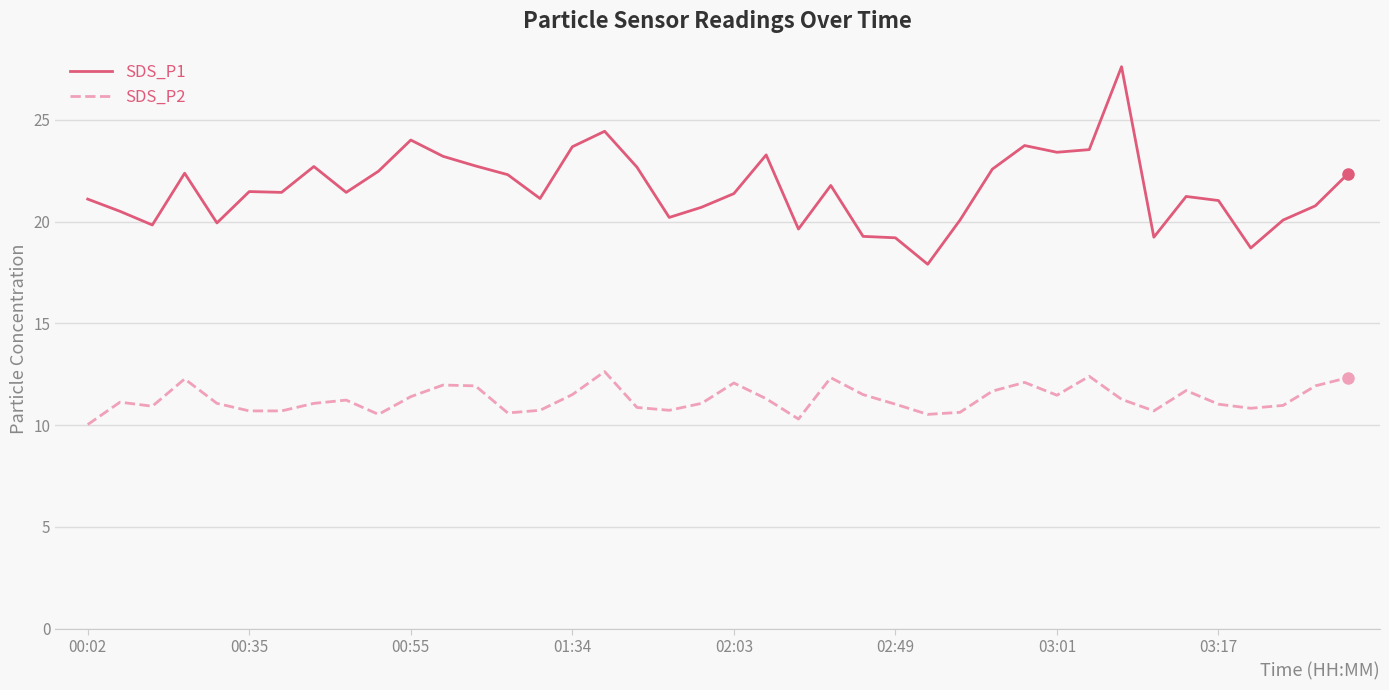

True or false: SDS_P2 and SDS_P1 cross at least once.

False